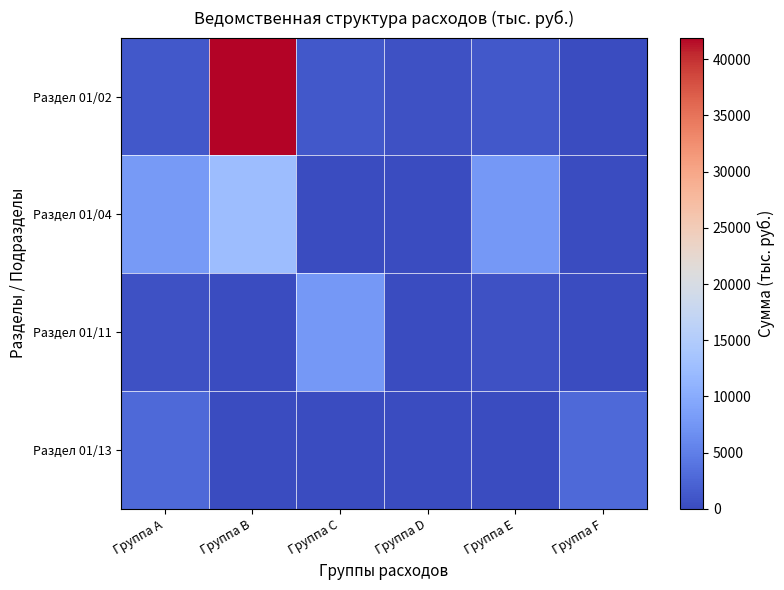

At which category is the sum across all series the highest?

Группа B